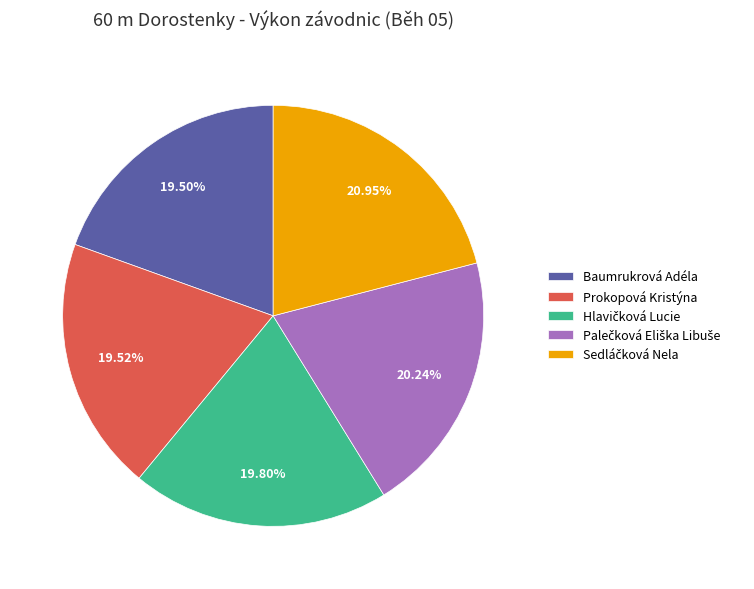

How many segments does this pie chart have?

5